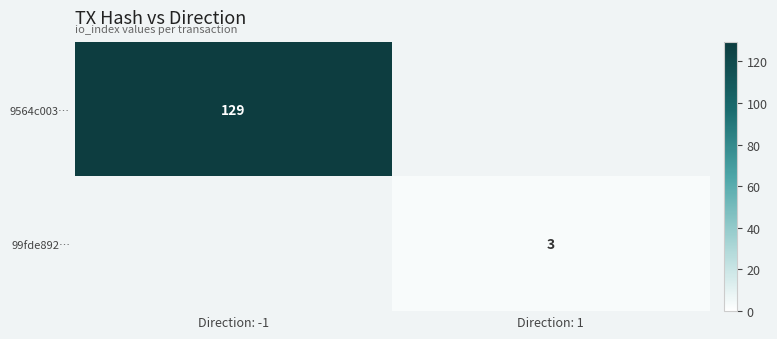

The value of 99fde892… at Direction: 1 is 5. True or false?

False